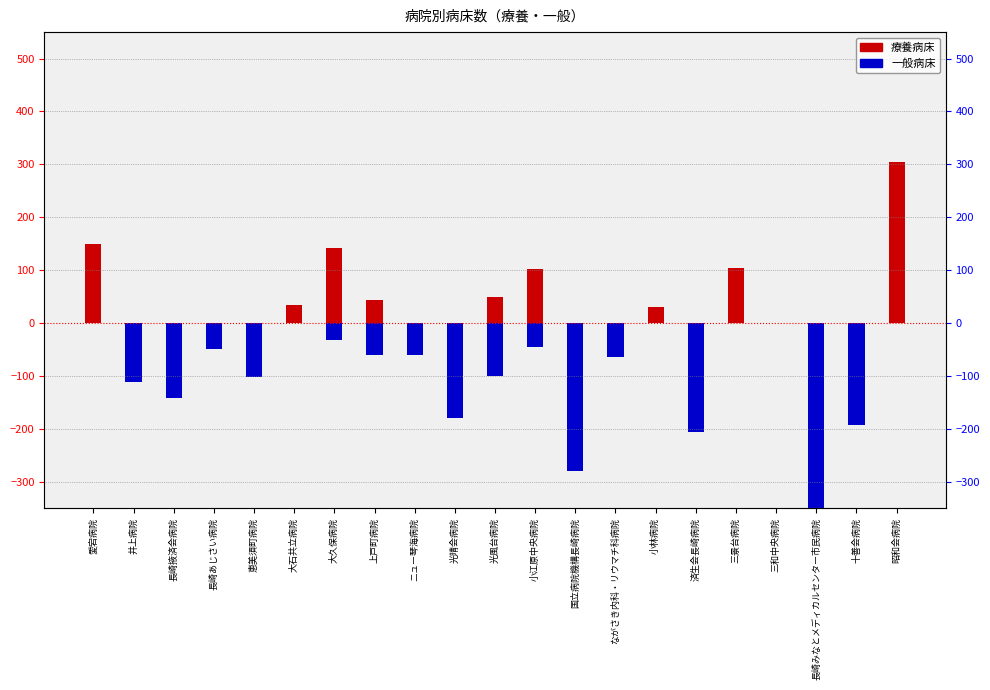

What is the average value of the 一般 series?

-101